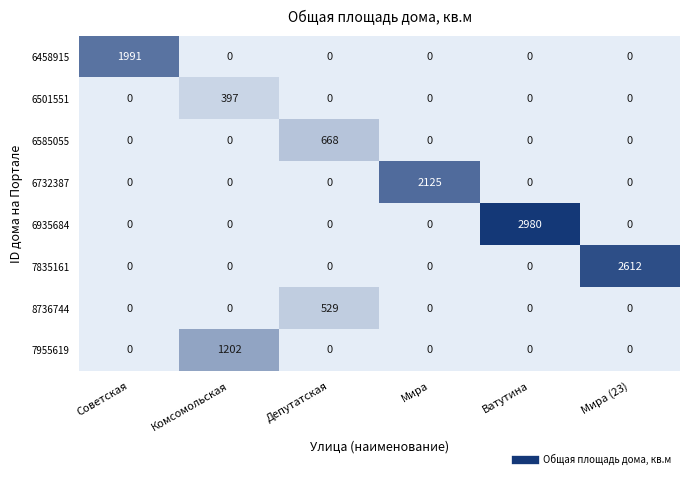

What is the difference between the maximum and minimum values in the 7835161 series?

2612